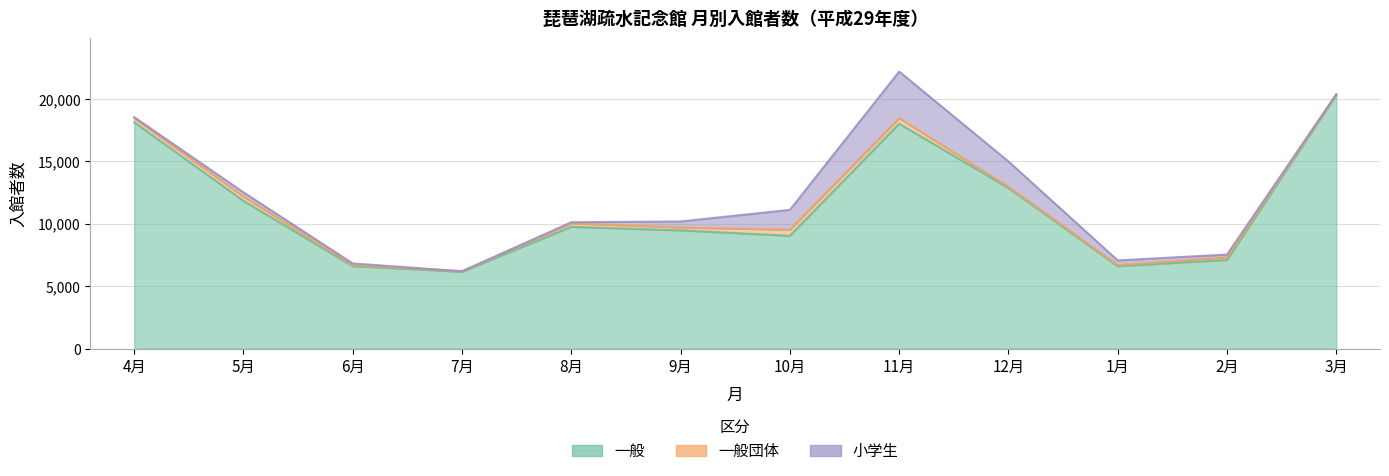

Reading right to left, list all the values displayed in this chart.

一般: 20314	7104	6601	12864	18005	9036	9467	9753	6154	6606	11831	18122
一般団体: 44	212	82	107	442	489	235	276	41	96	343	324
小学生: 0	218	378	2015	3733	1583	479	90	0	118	339	90